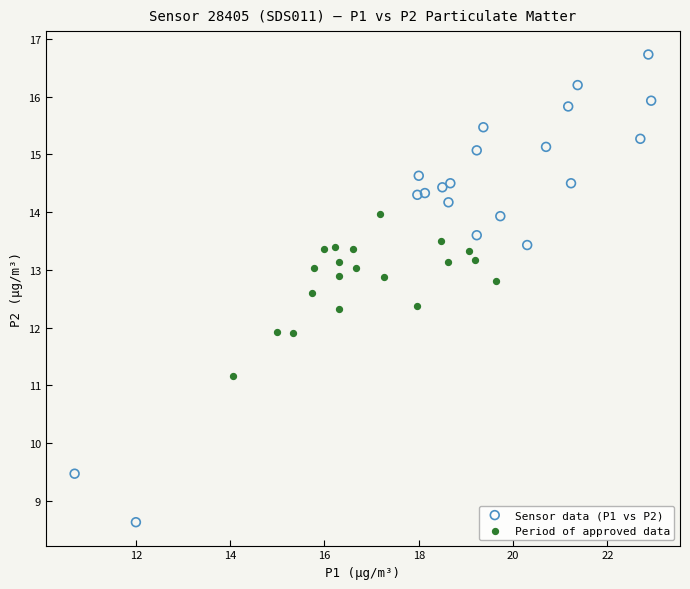

Which series reaches the minimum Y coordinate?

Sensor data (P1 vs P2)